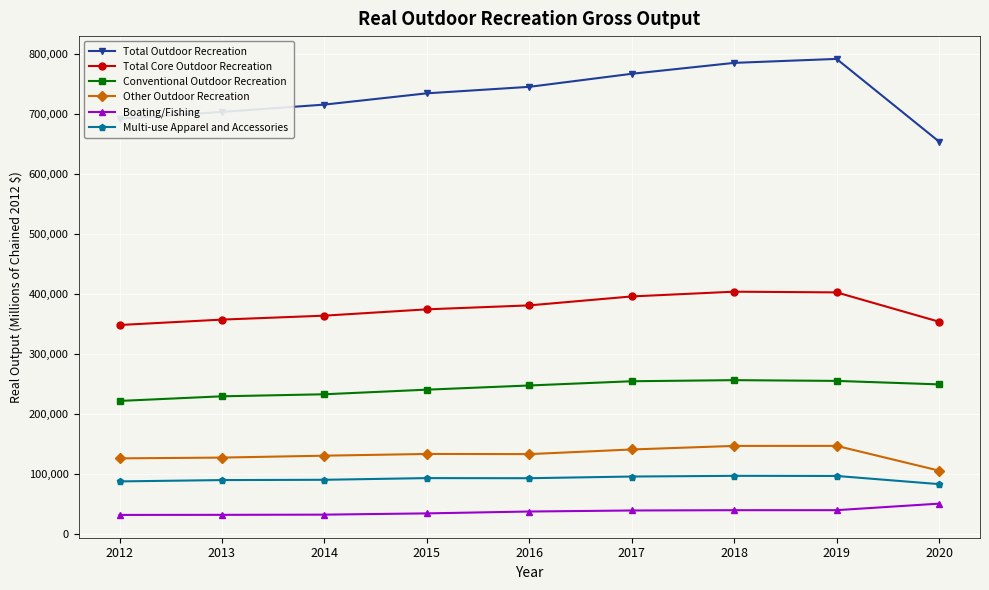

What is the difference between the Total Outdoor Recreation values at 2016 and 2013?

41695